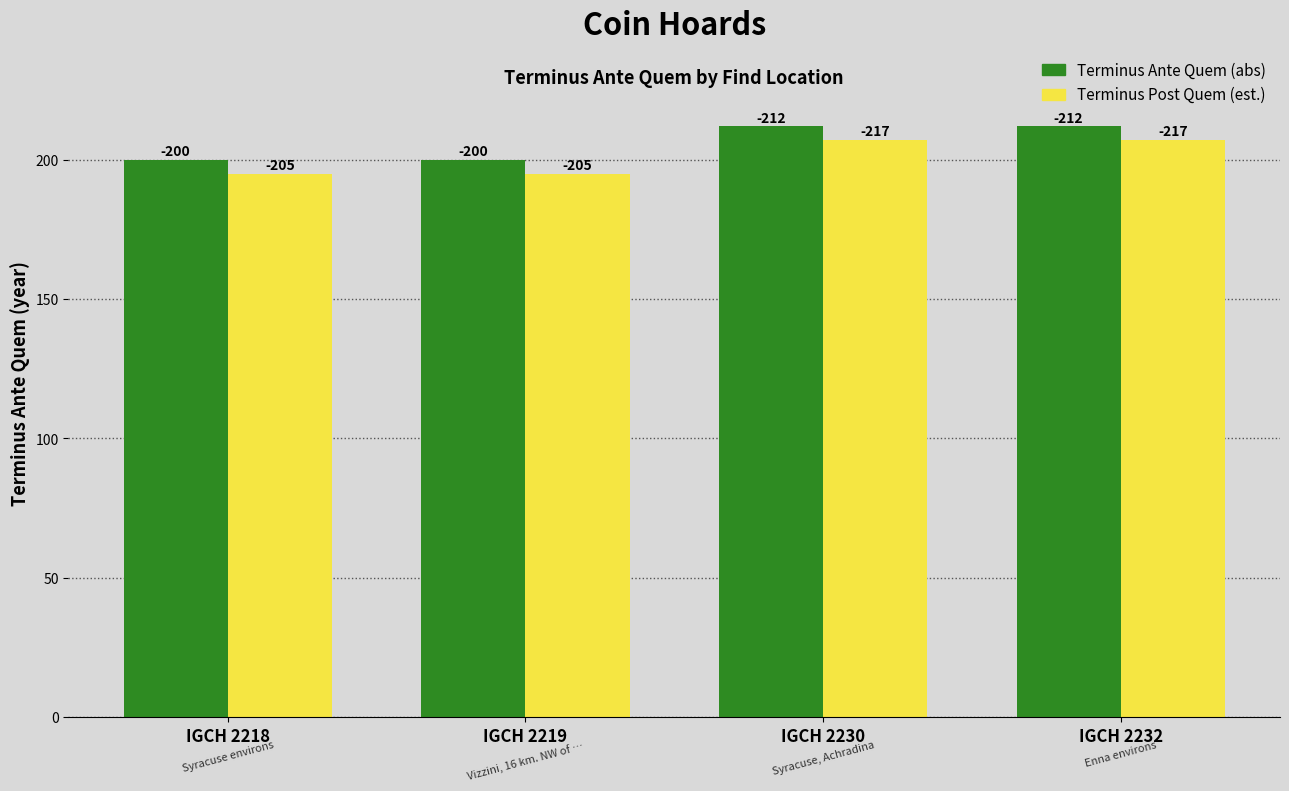

Which series has the largest total across all categories?

Terminus Ante Quem (abs)